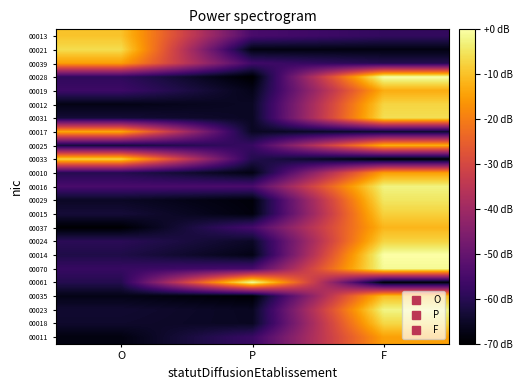

Reading left to right, what are all the values shown in this chart?

00013: O=-9.7	P=-54.8	F=-58.4
00021: O=-6.1	P=-67.8	F=-67.8
00039: O=-14.9	P=-56.2	F=-60.5
00028: O=-58.8	P=-70.0	F=0.0
00019: O=-56.7	P=-66.9	F=-12.9
00012: O=-67.3	P=-65.4	F=-7.3
00031: O=-63.3	P=-65.6	F=-5.9
00017: O=-13.6	P=-65.6	F=-64.3
00025: O=-62.9	P=-57.5	F=-12.6
00033: O=-7.4	P=-60.7	F=-69.6
00010: O=-60.4	P=-67.5	F=-14.8
00016: O=-54.8	P=-54.6	F=-2.6
00029: O=-65.4	P=-68.7	F=-4.7
00015: O=-63.1	P=-68.3	F=-7.8
00037: O=-69.8	P=-55.5	F=-11.6
00024: O=-59.5	P=-65.2	F=-7.4
00014: O=-61.4	P=-67.3	F=-0.0
00070: O=-57.7	P=-55.0	F=-1.2
00061: O=-60.6	P=-0.8	F=-68.9
00035: O=-67.1	P=-69.6	F=-10.5
00023: O=-64.0	P=-65.9	F=-2.3
00018: O=-64.5	P=-65.7	F=-7.0
00011: O=-68.0	P=-57.2	F=-14.6